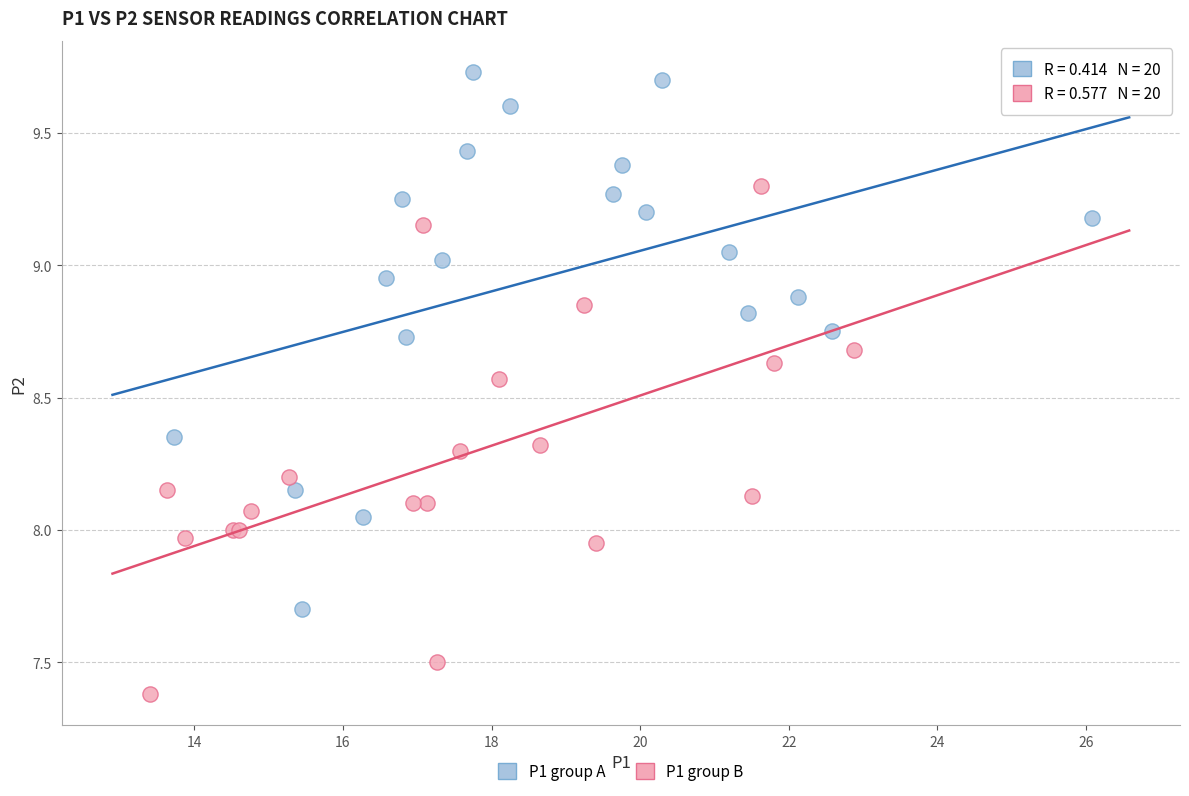

Which series reaches the maximum Y coordinate?

P1 group A